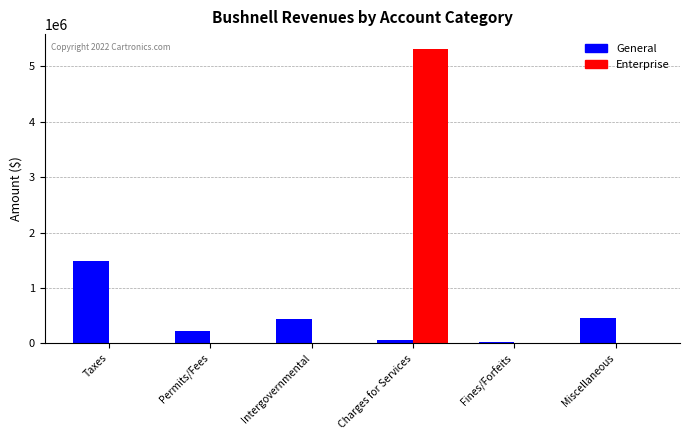

True or false: Enterprise has a value of 5319330 at Charges for Services.

True